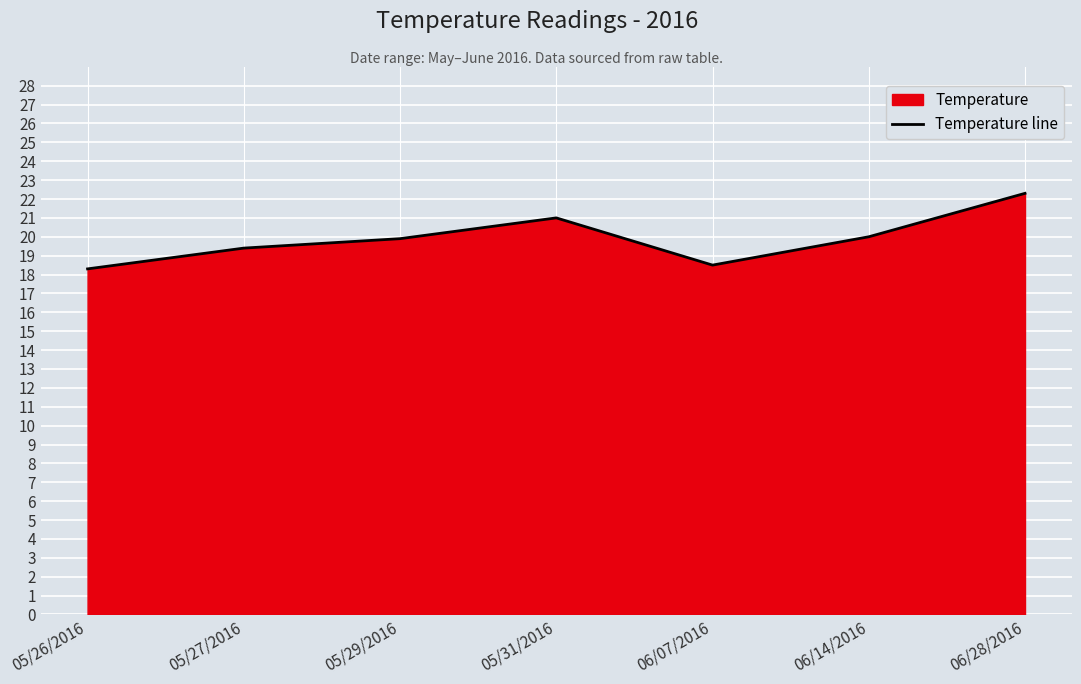

What is the minimum value shown in the chart?

18.3